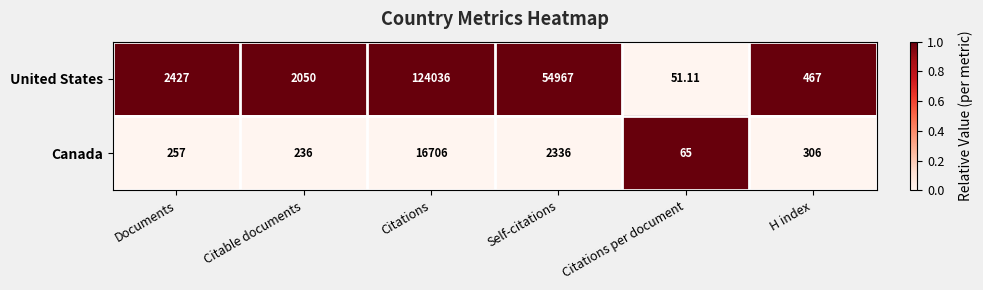

Rank the series by their maximum value, from highest to lowest.

United States, Canada